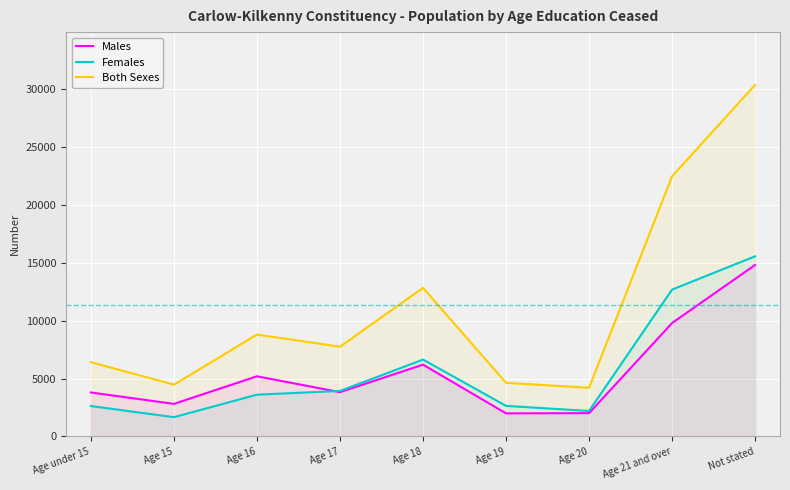

Where does the Both Sexes series first go above 7754?

Age 16